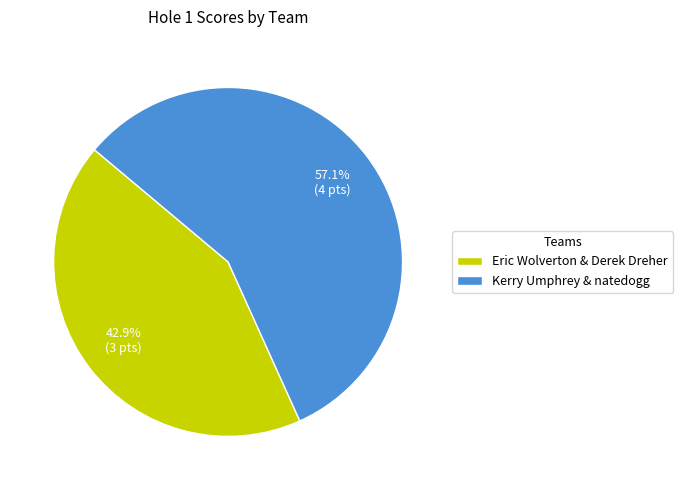

Count the number of slices in the pie.

2